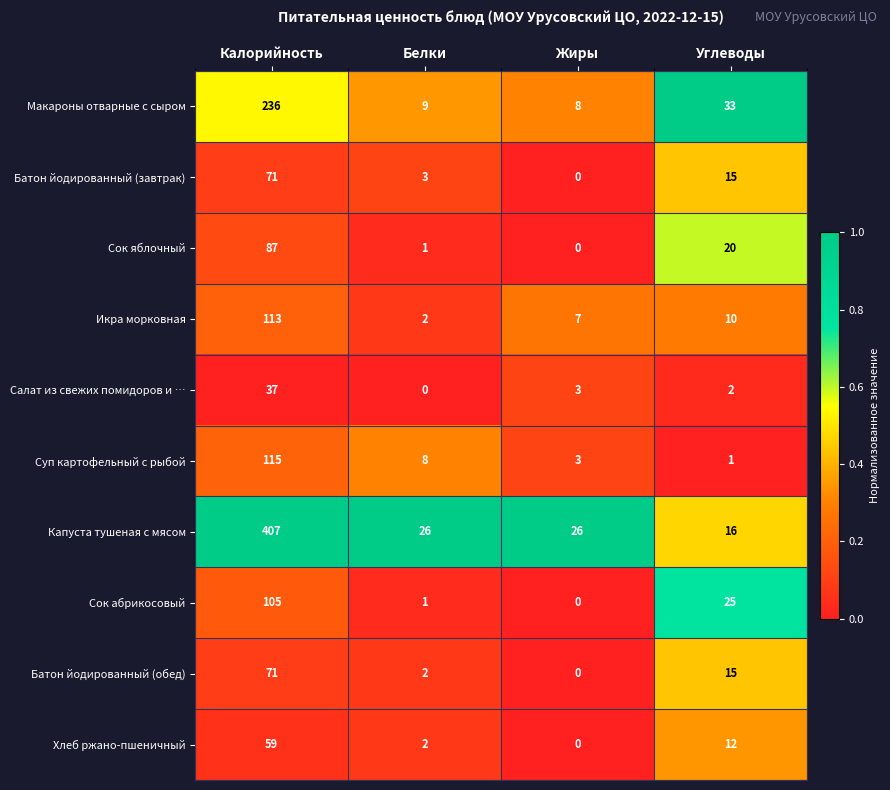

The Капуста тушеная с мясом series shows 26 at Белки. True or false?

True